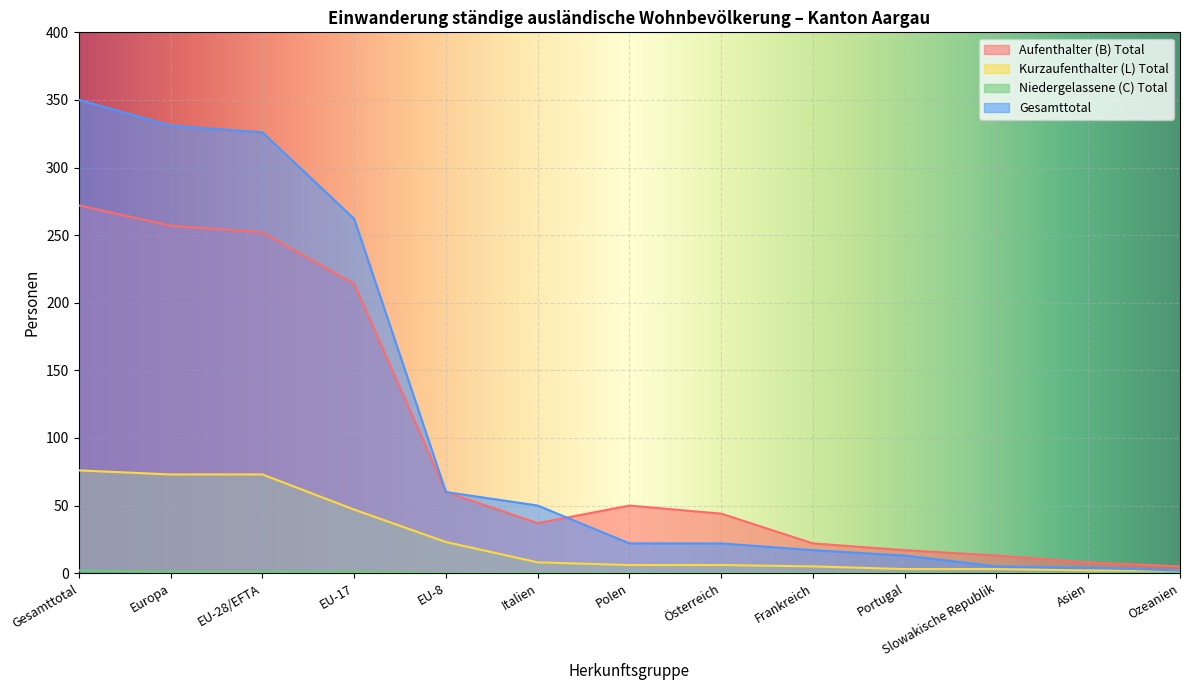

Reading left to right, what are all the values shown in this chart?

Aufenthalter (B) Total: Gesamttotal=272	Europa=257	EU-28/EFTA=252	EU-17=214	EU-8=60	Italien=37	Polen=50	Österreich=44	Frankreich=22	Portugal=17	Slowakische Republik=13	Asien=8	Ozeanien=5
Kurzaufenthalter (L) Total: Gesamttotal=76	Europa=73	EU-28/EFTA=73	EU-17=47	EU-8=23	Italien=8	Polen=6	Österreich=6	Frankreich=5	Portugal=3	Slowakische Republik=3	Asien=2	Ozeanien=2
Niedergelassene (C) Total: Gesamttotal=2	Europa=1	EU-28/EFTA=1	EU-17=1	EU-8=0	Italien=0	Polen=0	Österreich=0	Frankreich=0	Portugal=0	Slowakische Republik=0	Asien=0	Ozeanien=0
Gesamttotal: Gesamttotal=350	Europa=331	EU-28/EFTA=326	EU-17=262	EU-8=60	Italien=50	Polen=22	Österreich=22	Frankreich=17	Portugal=13	Slowakische Republik=5	Asien=4	Ozeanien=2